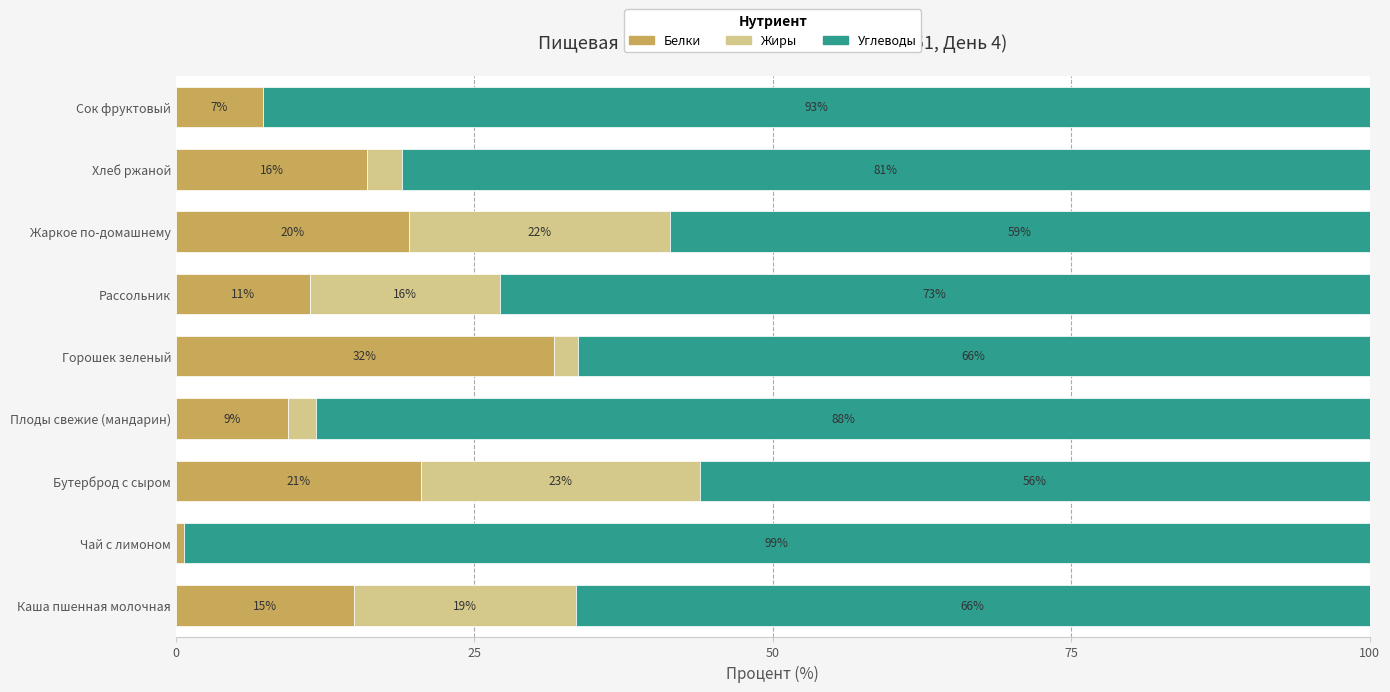

Count the number of categories in the chart.

9